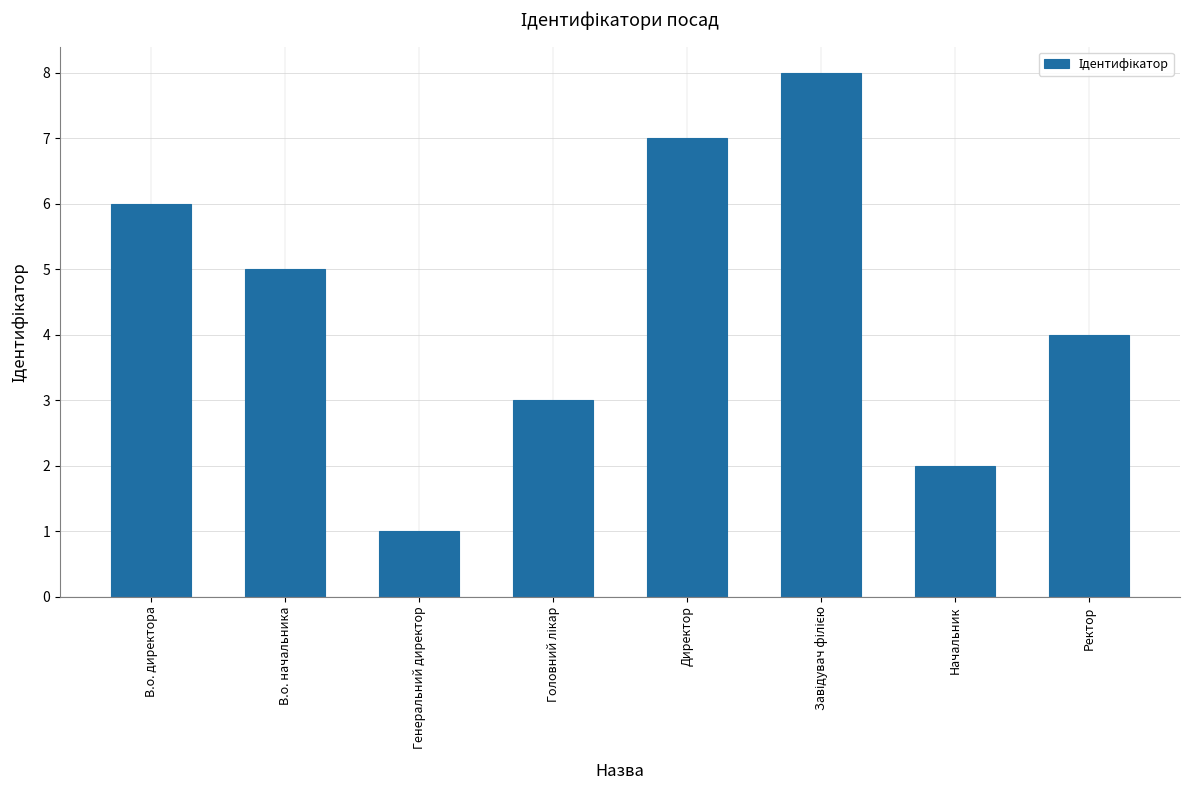

What is the label of the 1st bar from the right?

Ректор